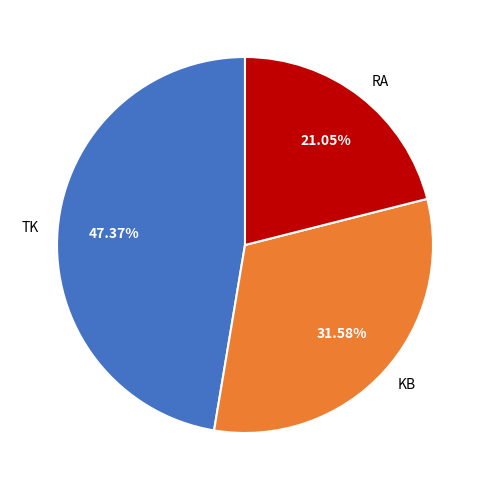

To the nearest percent, what portion does KB represent?

32%